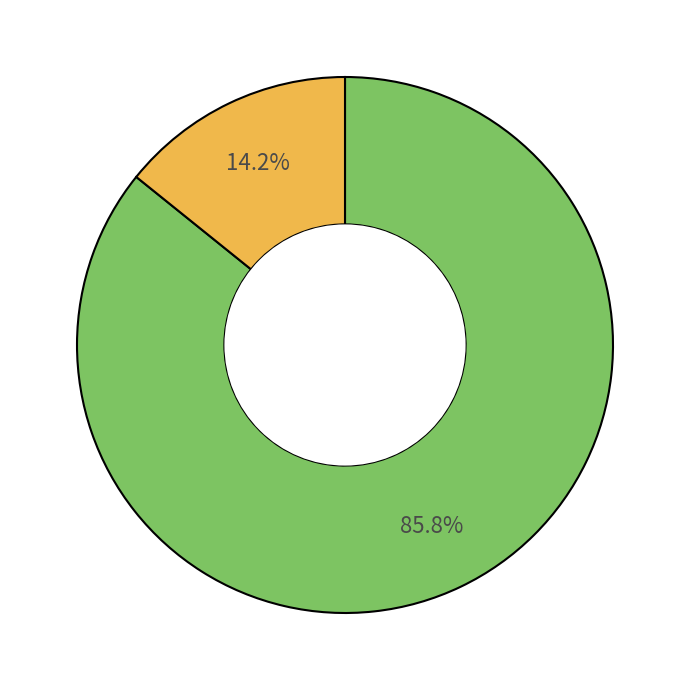

Is there any slice that represents more than half of the pie?

Yes